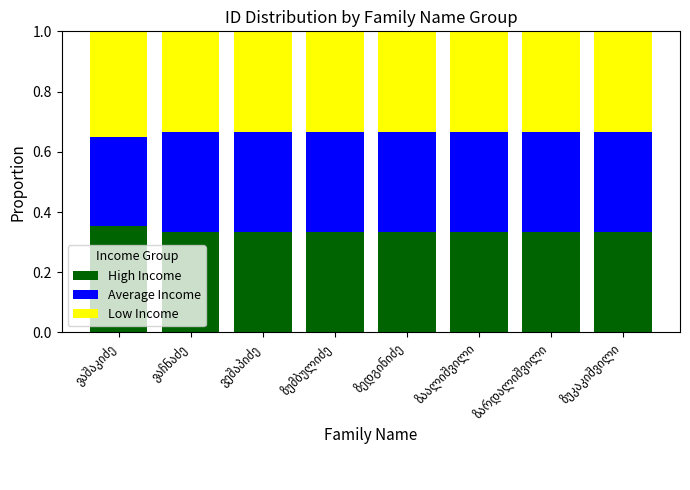

What is the sum of all High Income values?

2.7